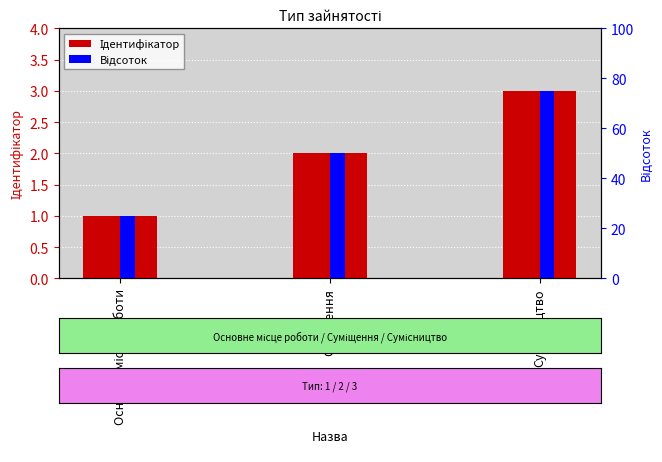

What is the highest value of the Відсоток series?

75